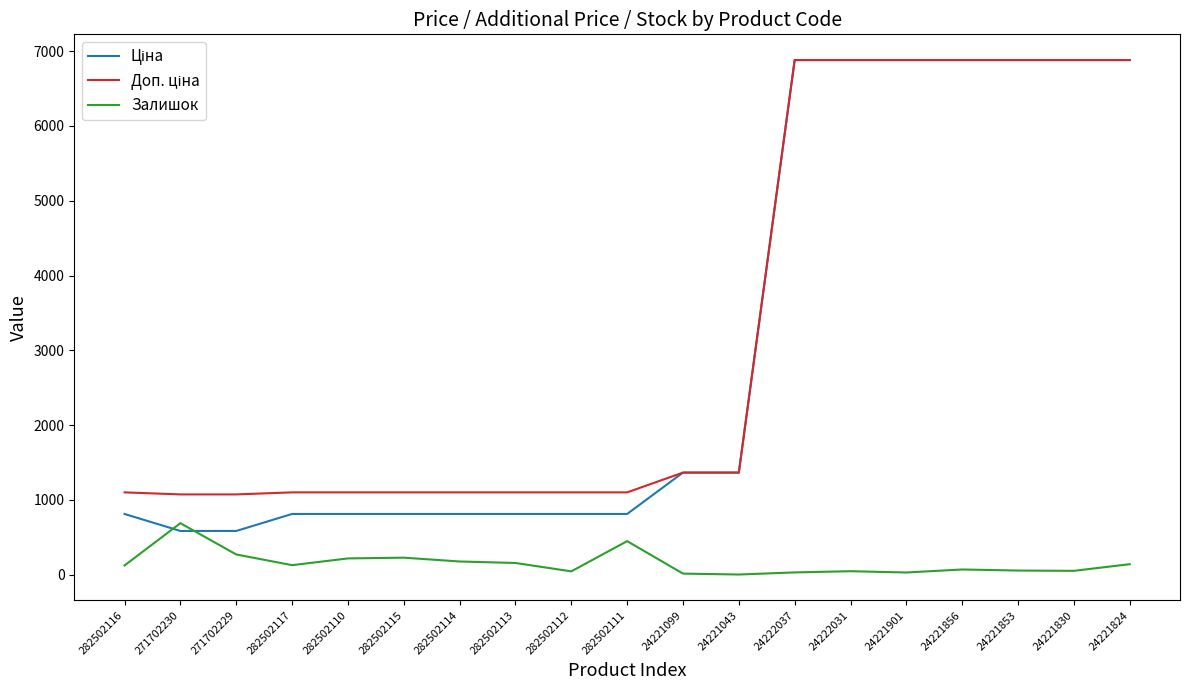

What is the greatest value displayed?

6879.5